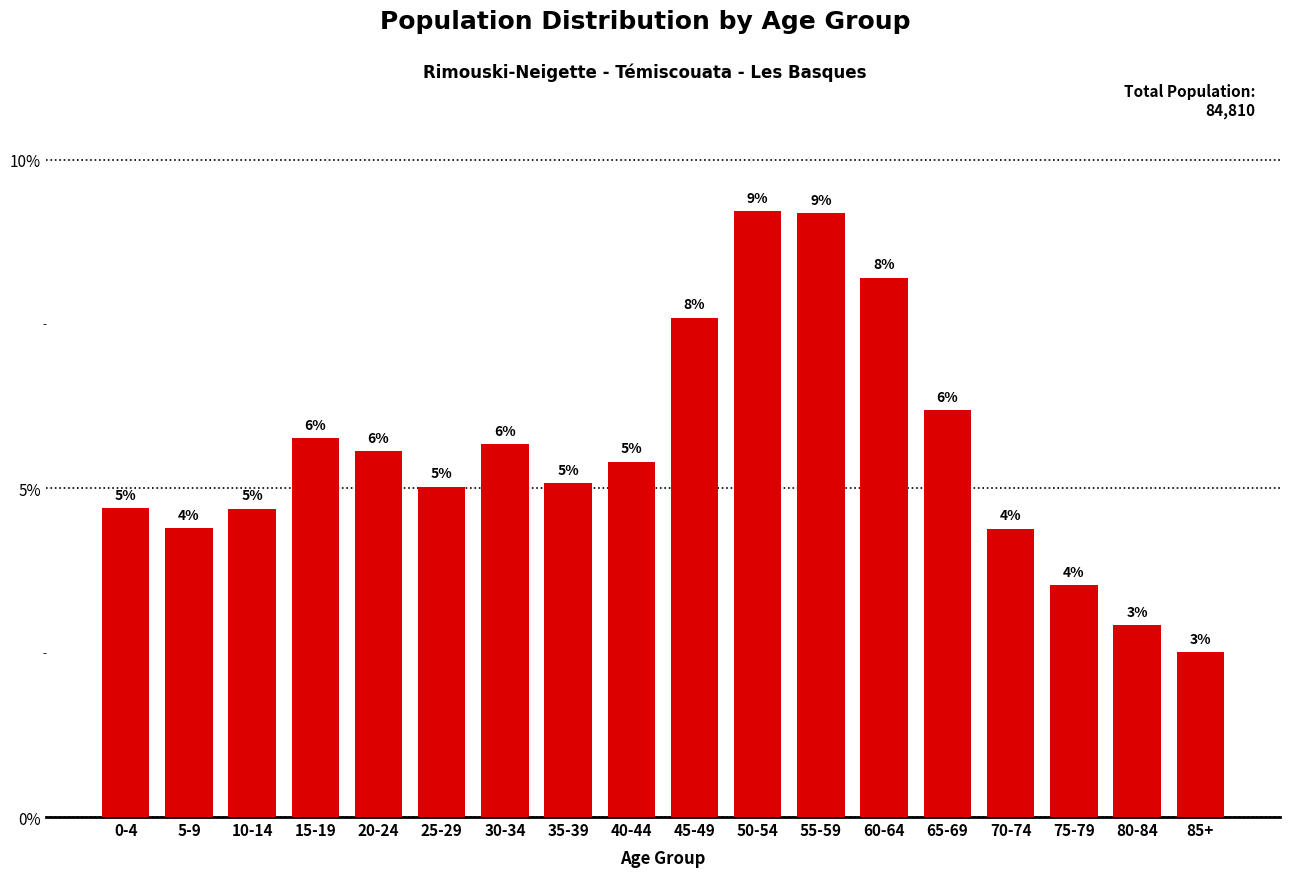

Does the chart contain any negative values?

No